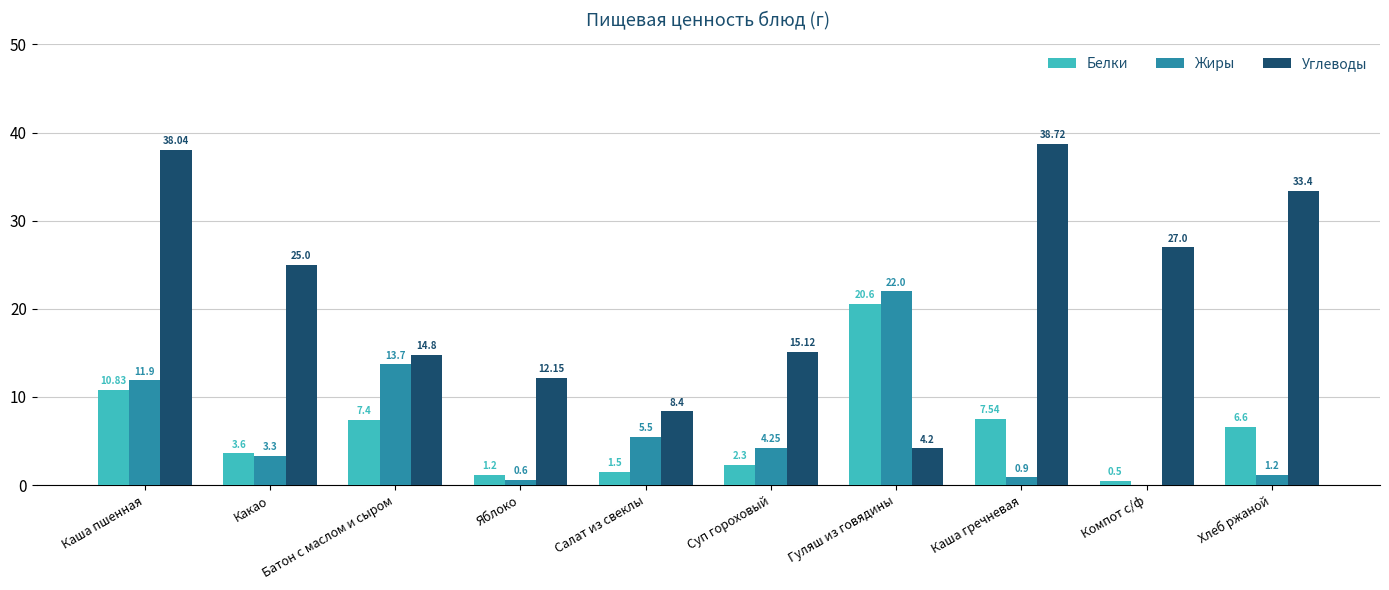

Which series has the widest spread of values?

Углеводы